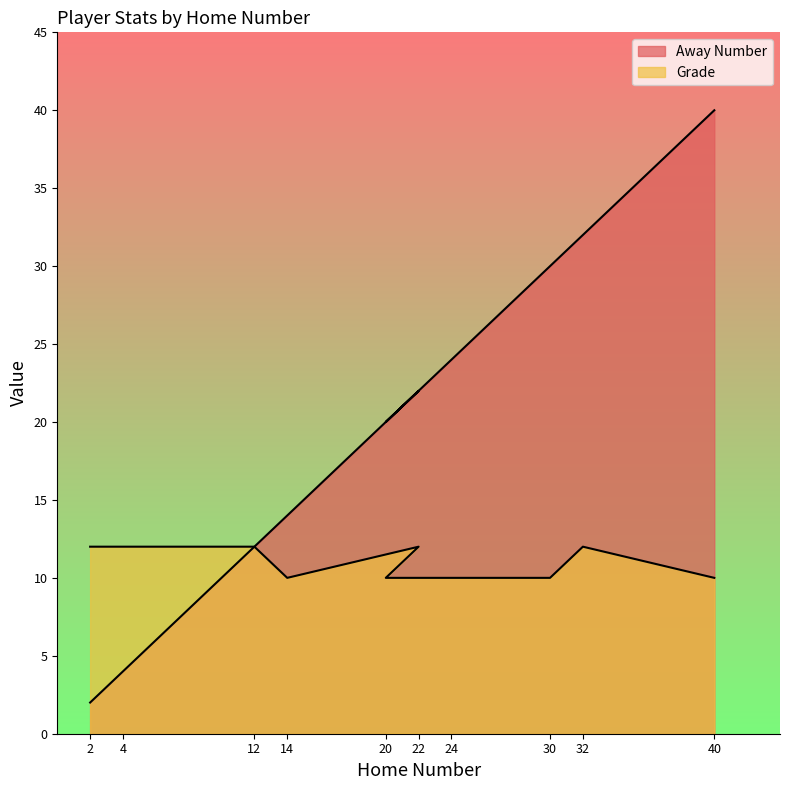

Count the number of data series in this chart.

2